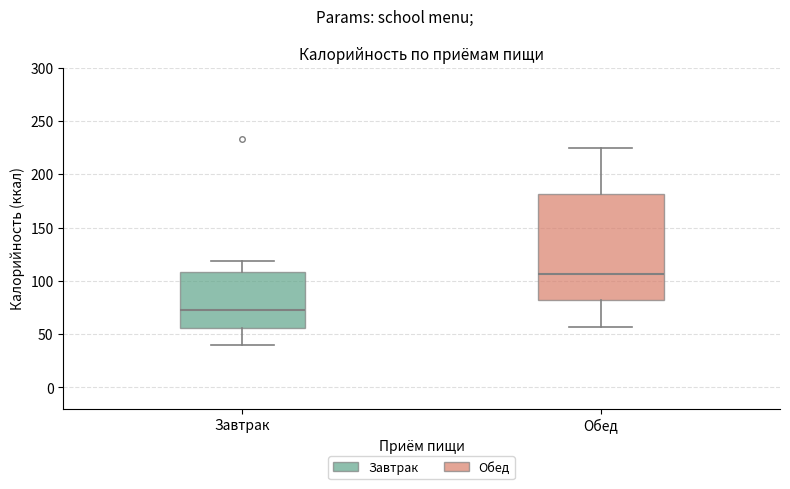

Where is the lower edge of the box for Обед on the y-axis? The values are not printed on the chart, so give them approximately, as read against the axis.

80